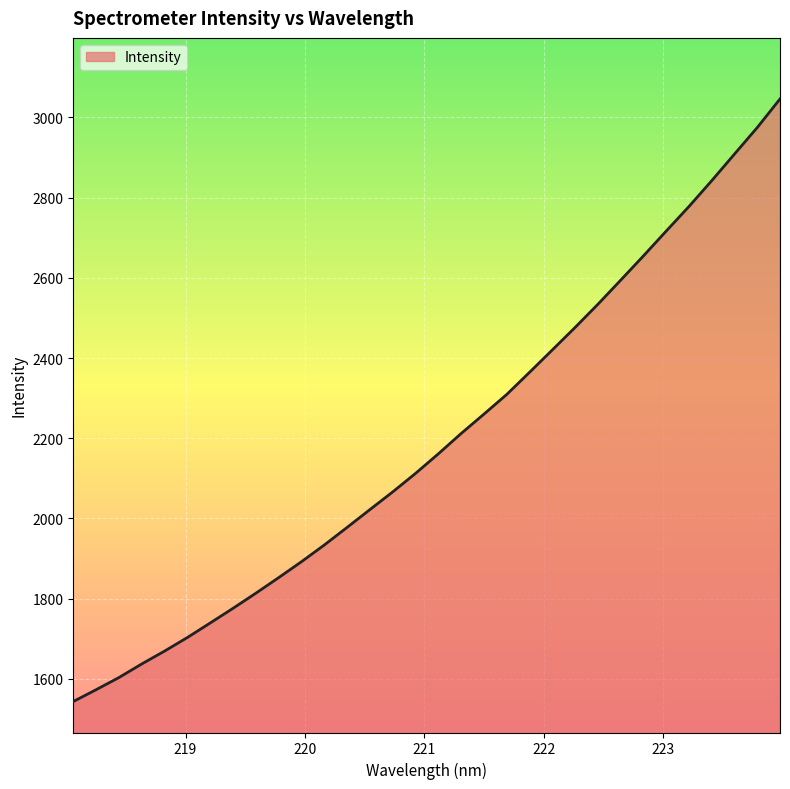

How many lines are shown in the chart?

1